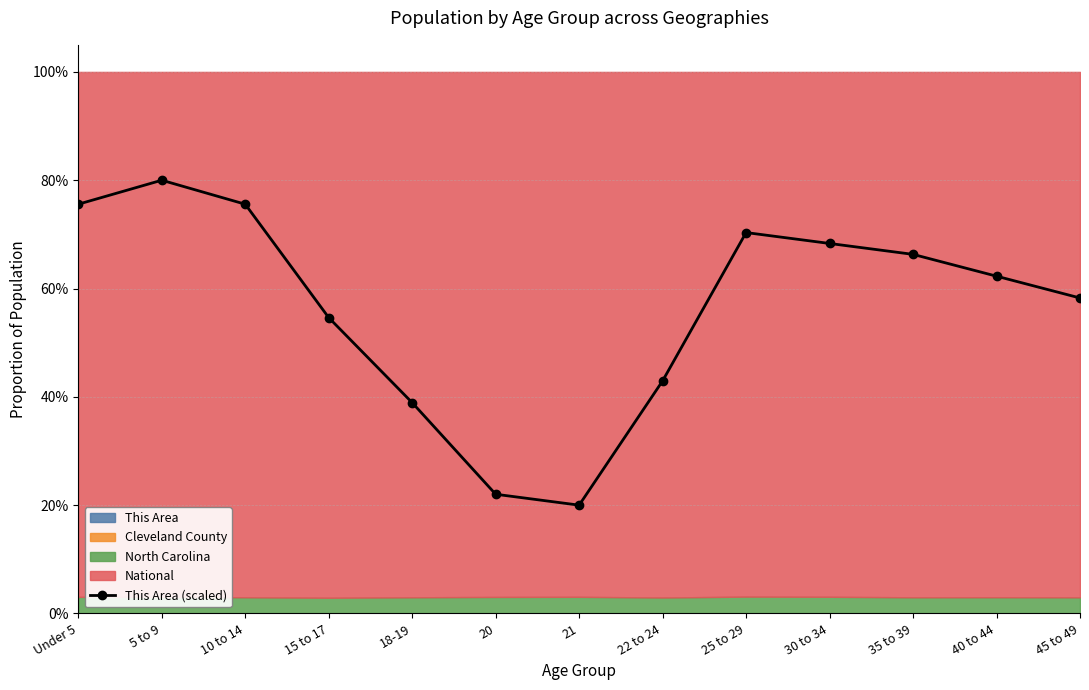

At which category does the chart reach its peak across all series?

5 to 9